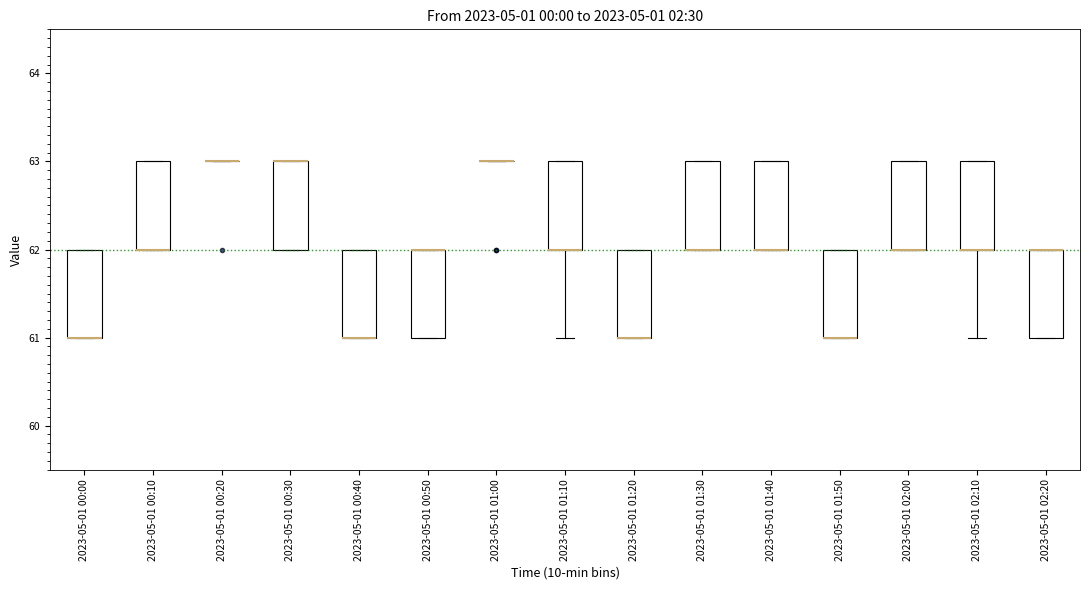

Reading left to right, transcribe this box plot: for each box, give where its median line is, the range the box spans, and where its two whiskers end, as read against the y-axis. The values are not printed on the chart, so give them approximately, as read against the axis.

2023-05-01 00:00: median 61 (drawn on the box's lower edge), box 61 to 62, whiskers 61 to 62
2023-05-01 00:10: median 62 (drawn on the box's lower edge), box 62 to 63, whiskers 62 to 63
2023-05-01 00:20: box collapsed to a line at 63, whiskers 63 to 63
2023-05-01 00:30: median 63 (drawn on the box's upper edge), box 62 to 63, whiskers 62 to 63
2023-05-01 00:40: median 61 (drawn on the box's lower edge), box 61 to 62, whiskers 61 to 62
2023-05-01 00:50: median 62 (drawn on the box's upper edge), box 61 to 62, whiskers 61 to 62
2023-05-01 01:00: box collapsed to a line at 63, whiskers 63 to 63
2023-05-01 01:10: median 62 (drawn on the box's lower edge), box 62 to 63, whiskers 61 to 63
2023-05-01 01:20: median 61 (drawn on the box's lower edge), box 61 to 62, whiskers 61 to 62
2023-05-01 01:30: median 62 (drawn on the box's lower edge), box 62 to 63, whiskers 62 to 63
2023-05-01 01:40: median 62 (drawn on the box's lower edge), box 62 to 63, whiskers 62 to 63
2023-05-01 01:50: median 61 (drawn on the box's lower edge), box 61 to 62, whiskers 61 to 62
2023-05-01 02:00: median 62 (drawn on the box's lower edge), box 62 to 63, whiskers 62 to 63
2023-05-01 02:10: median 62 (drawn on the box's lower edge), box 62 to 63, whiskers 61 to 63
2023-05-01 02:20: median 62 (drawn on the box's upper edge), box 61 to 62, whiskers 61 to 62